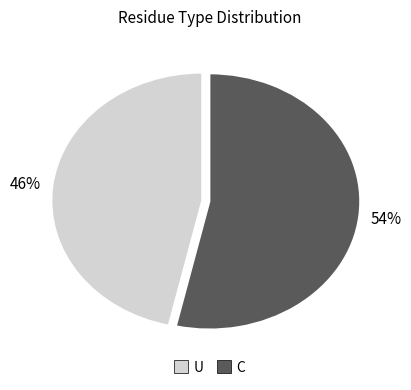

Combined, do C and U account for over 50%?

Yes